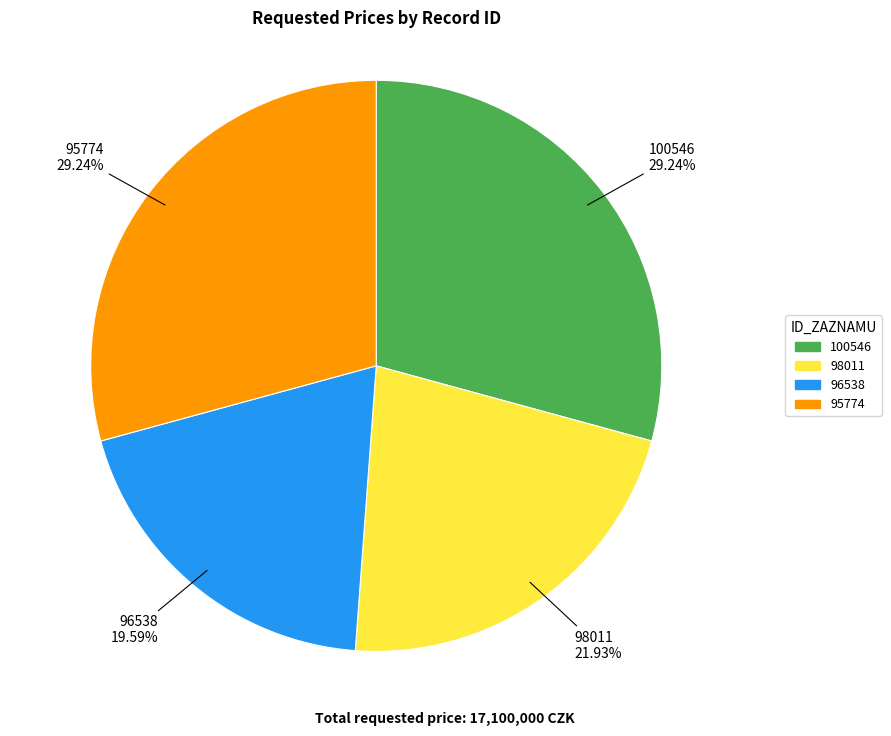

To the nearest percent, what is the difference between the 98011 and 96538 slice percentages?

2%